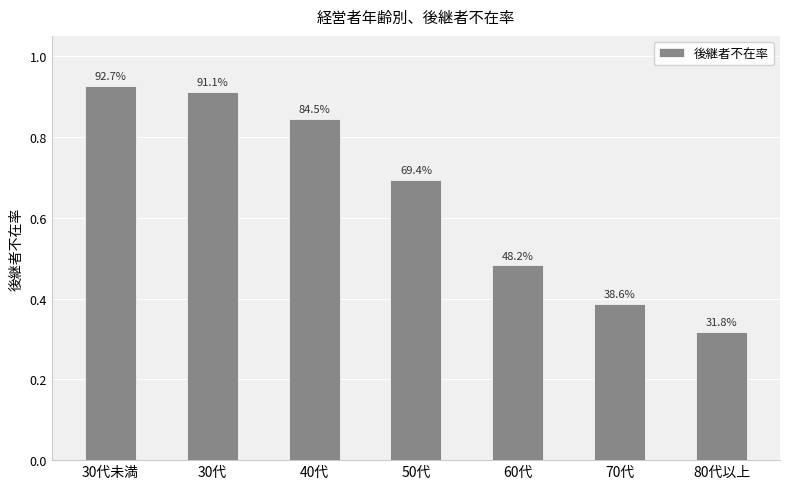

Count the values in the range 0 to 1.

7